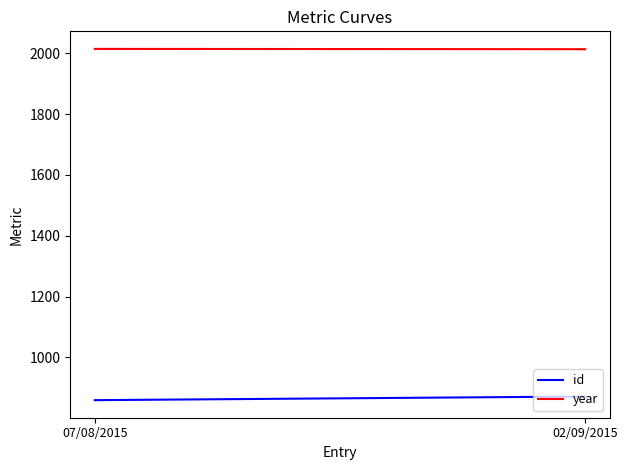

Rank the series at 07/08/2015 from highest to lowest value.

year, id